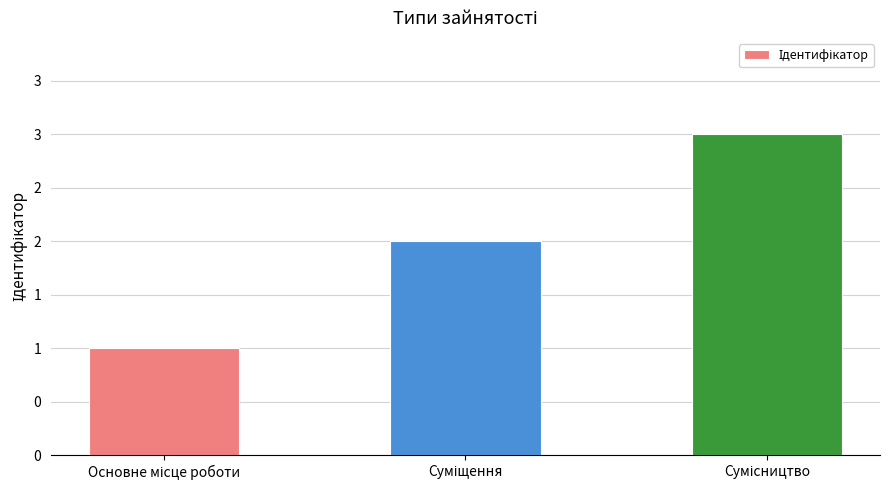

Reading right to left, extract all data points from this chart.

3	2	1